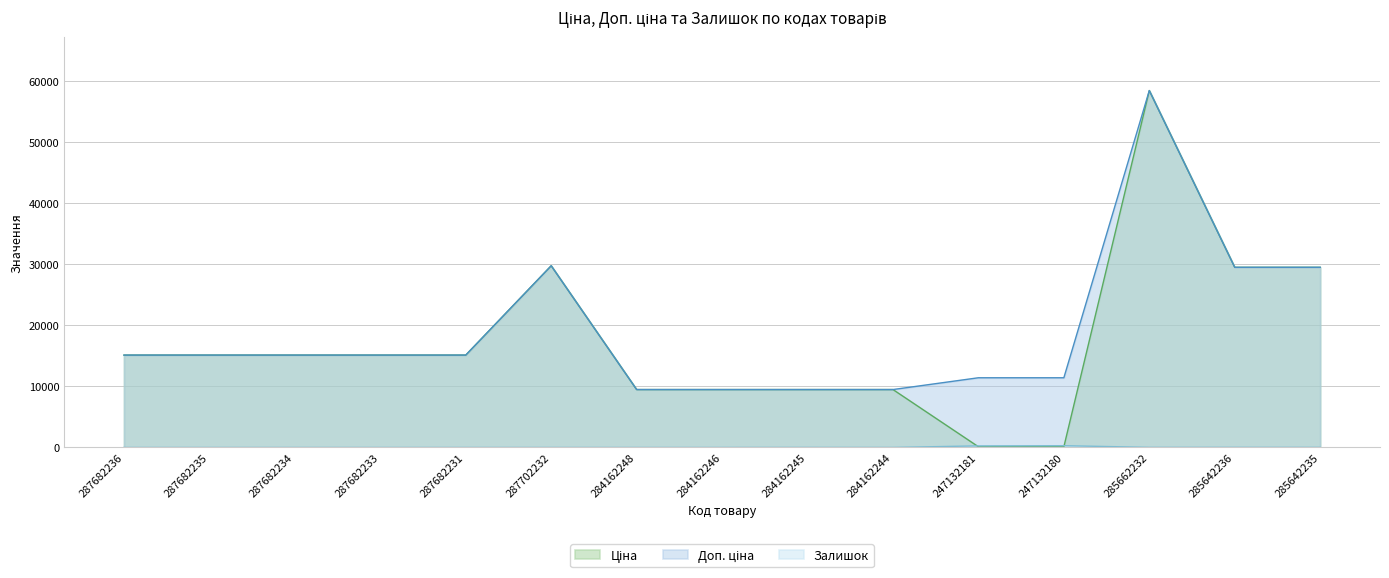

What position from the right is 247132181?

5